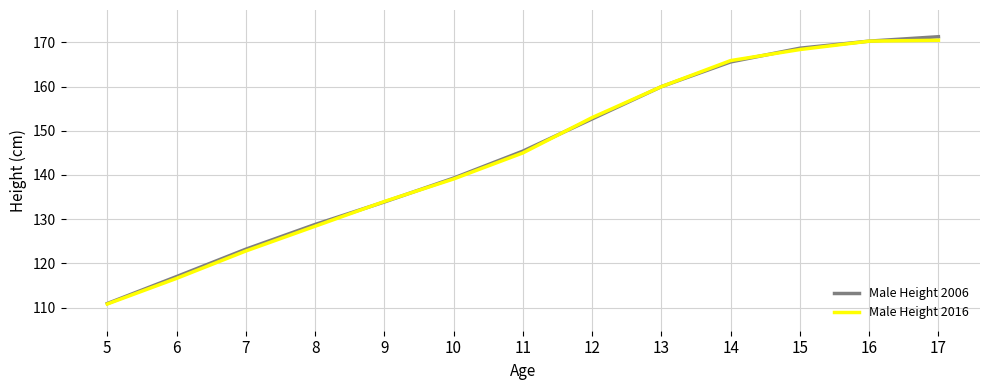

Where does the Male Height 2006 series first go above 145?

11